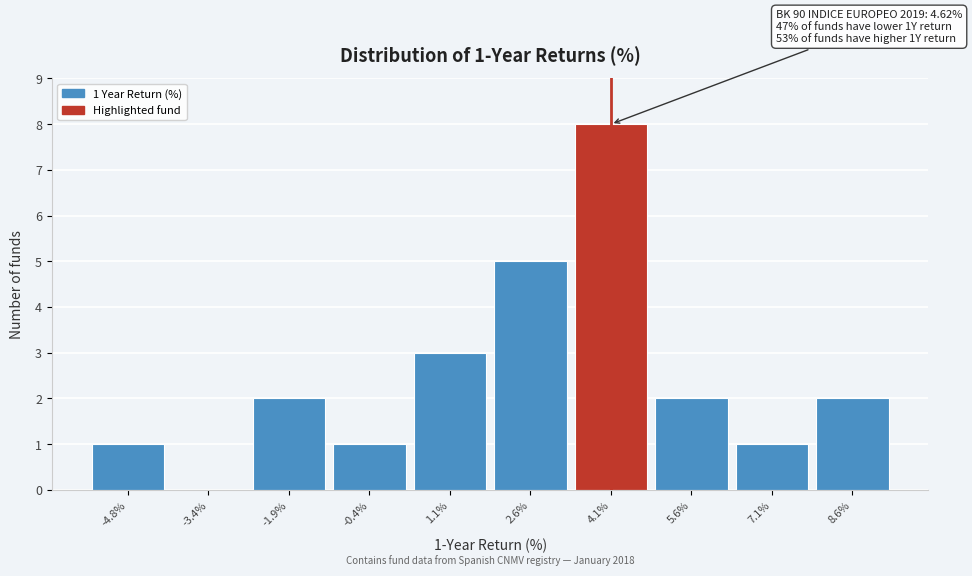

Reading right to left, transcribe all the data shown in this chart.

8.6%=2	7.1%=1	5.6%=2	4.1%=8	2.6%=5	1.1%=3	-0.4%=1	-1.9%=2	-3.4%=0	-4.8%=1